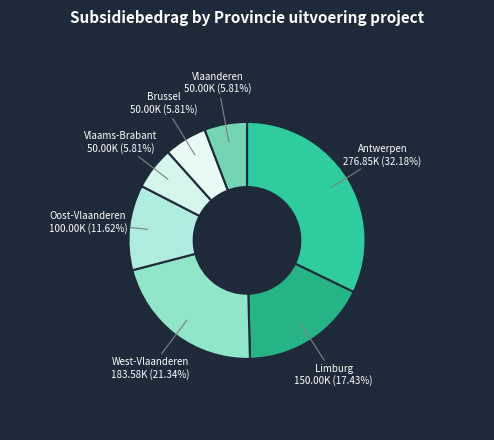

Do Vlaams-Brabant and West-Vlaanderen together represent more than half of the pie?

No